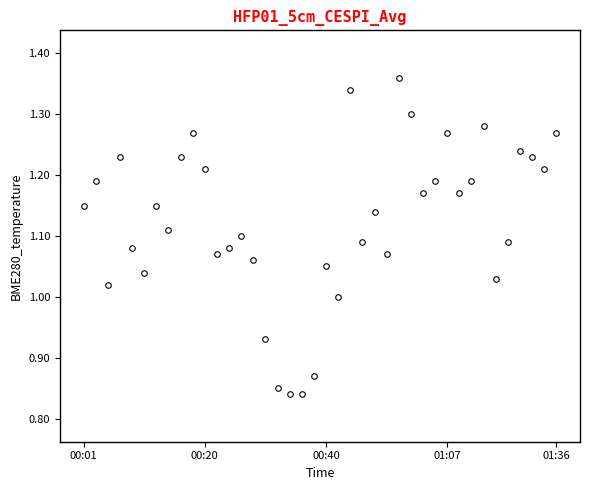

What is the sum of all values?

45.0